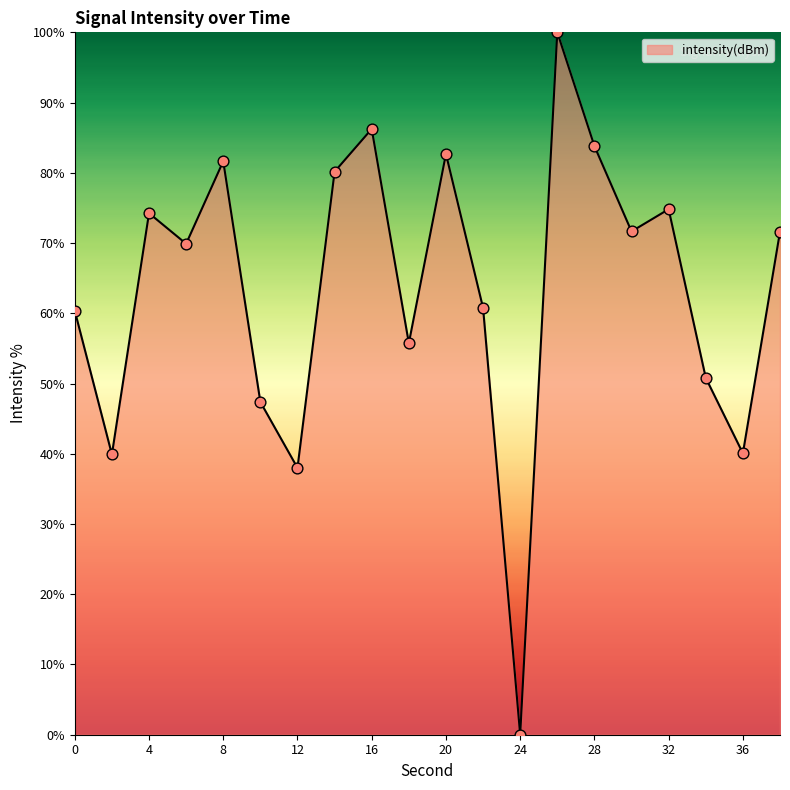

What is the difference between the maximum and minimum values?

100.0